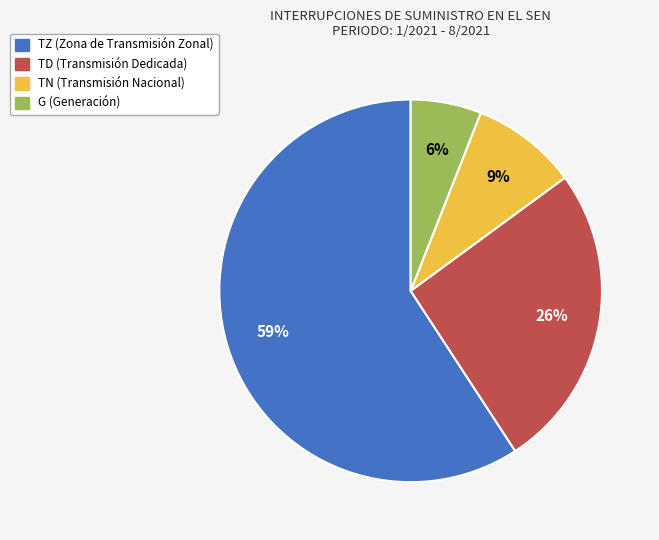

Which category has the smallest portion of the pie?

G